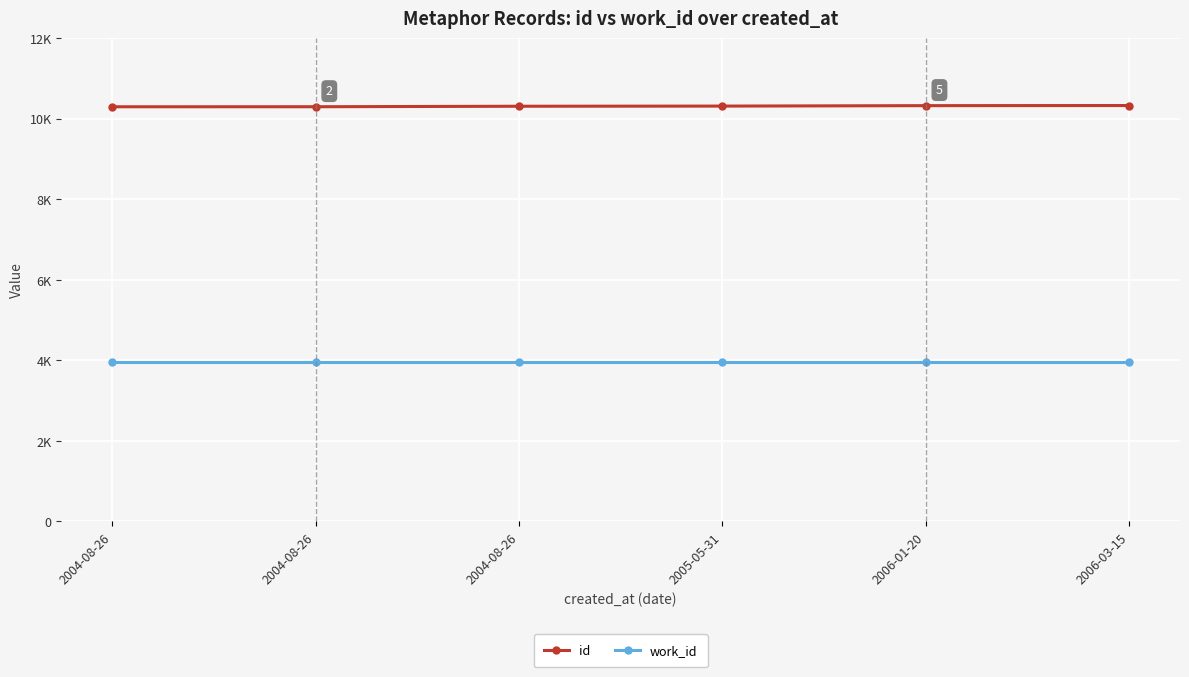

Reading right to left, list all the values displayed in this chart.

id: 10327	10324	10313	10309	10297	10296
work_id: 3963	3963	3963	3963	3963	3963